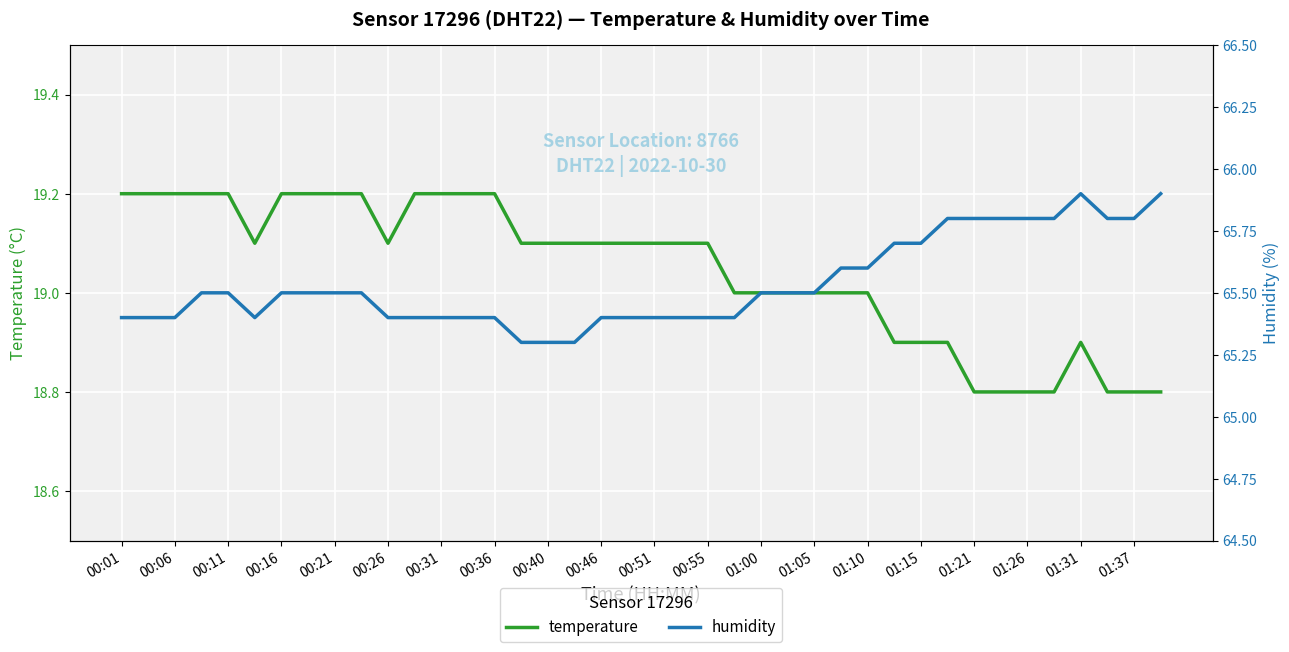

How many data points in temperature are above 19?

23